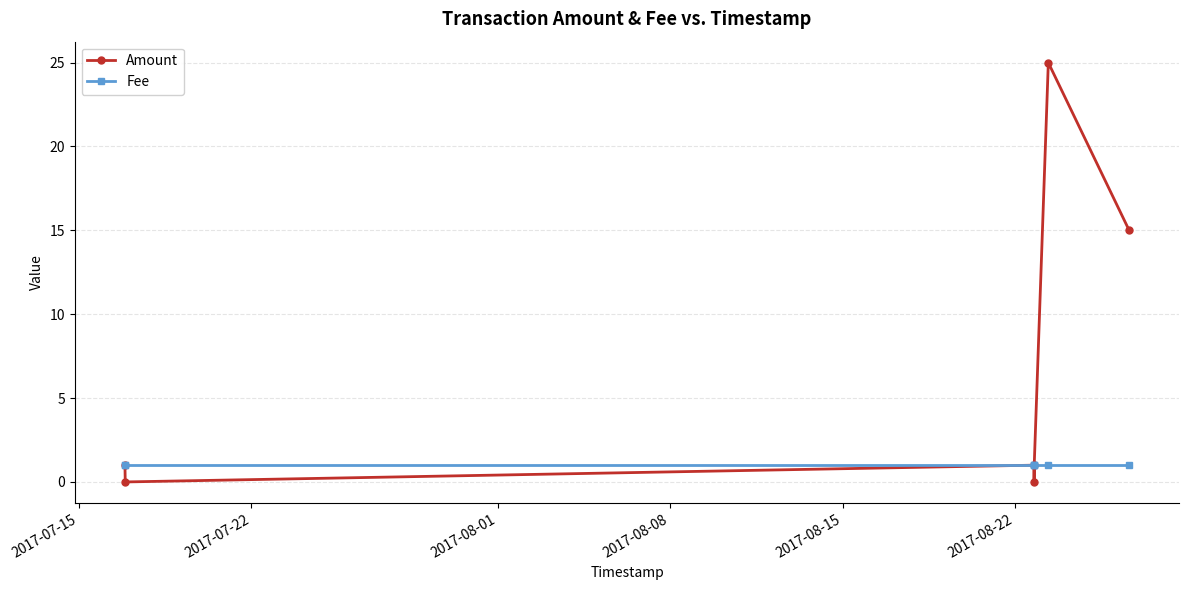

What is the value of the Fee point at the 3rd from the left?

1